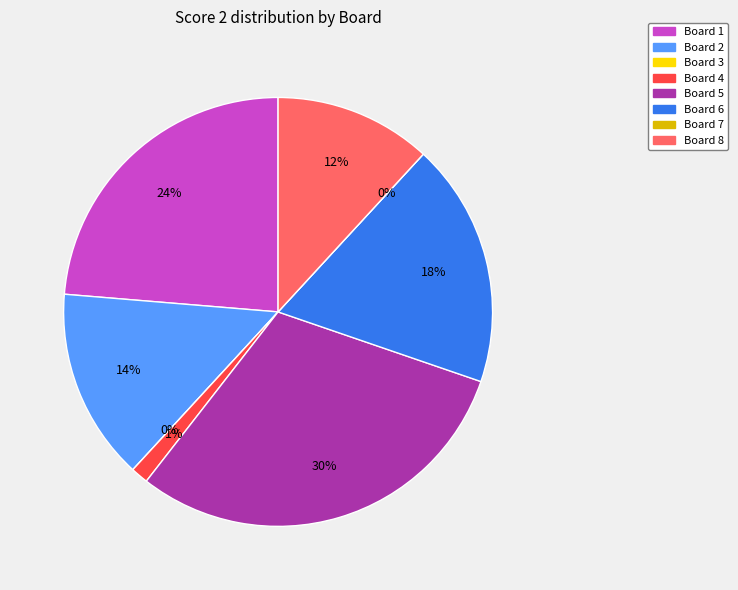

Does Board 4 account for over 50% of the chart?

No